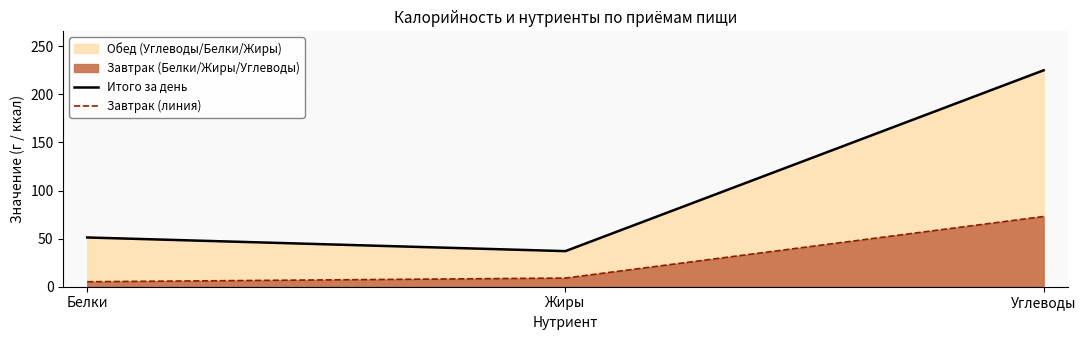

What is the approximate value of Завтрак (линия) at Жиры?

9.0